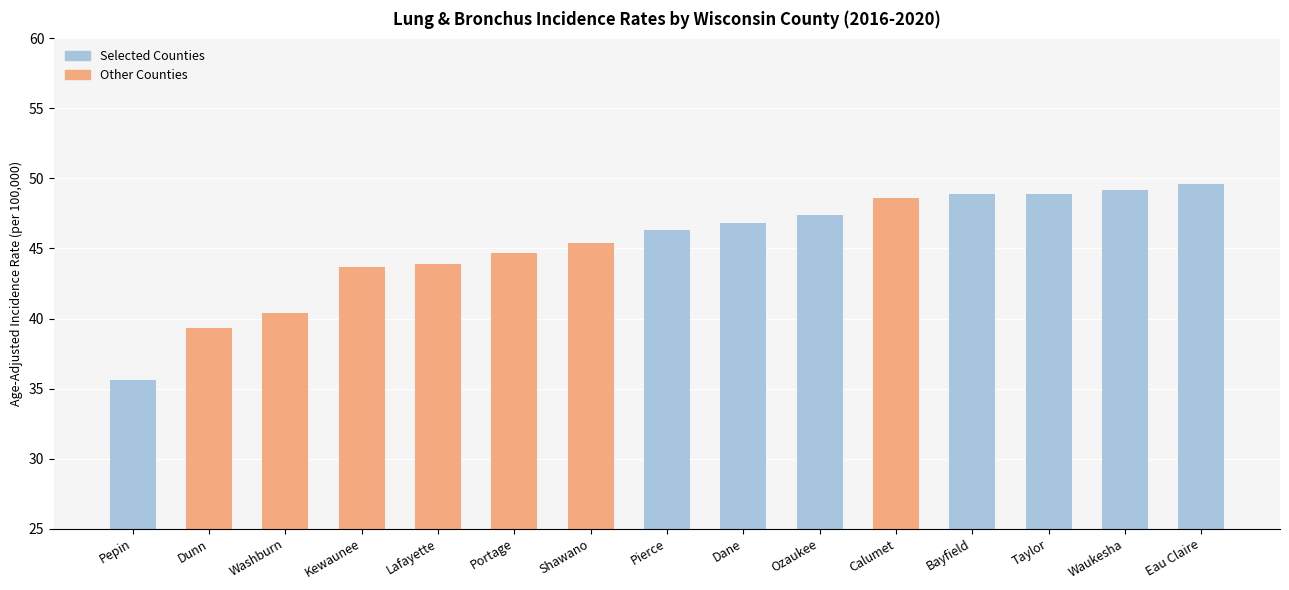

What is the average value?

45.2